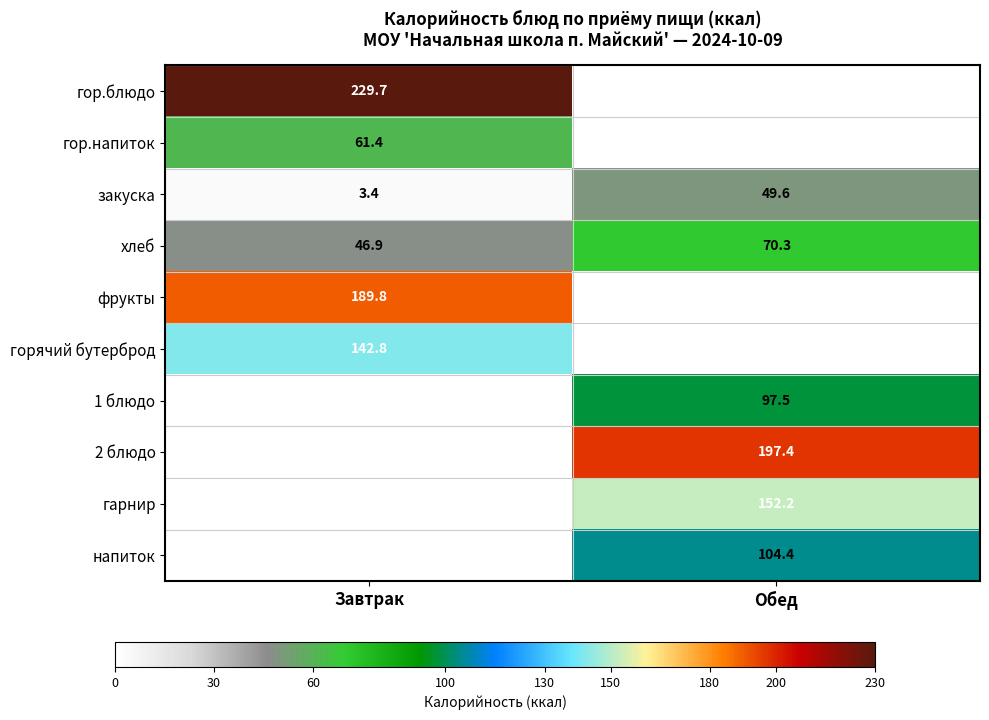

What value does the хлеб series have at Обед?

70.3